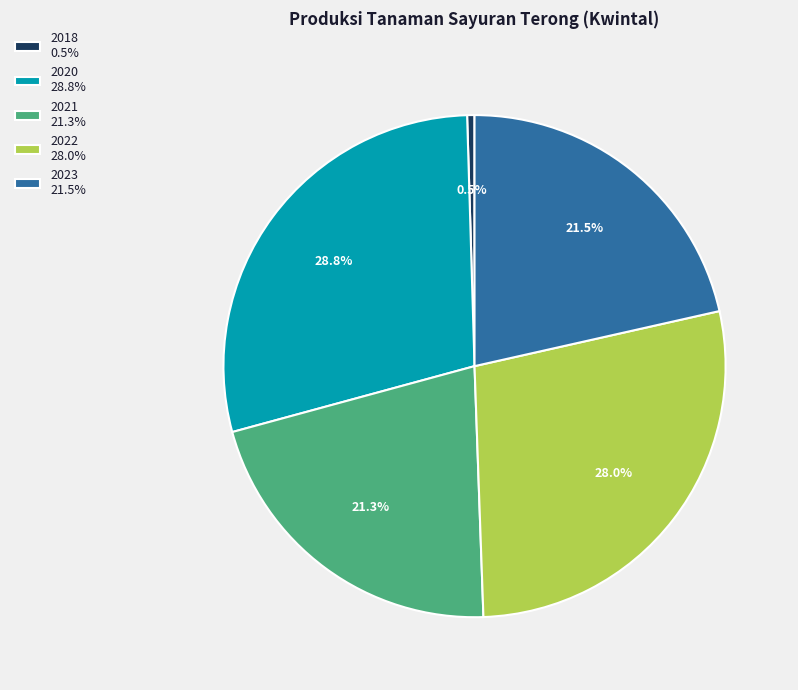

Is there a majority slice in this chart?

No